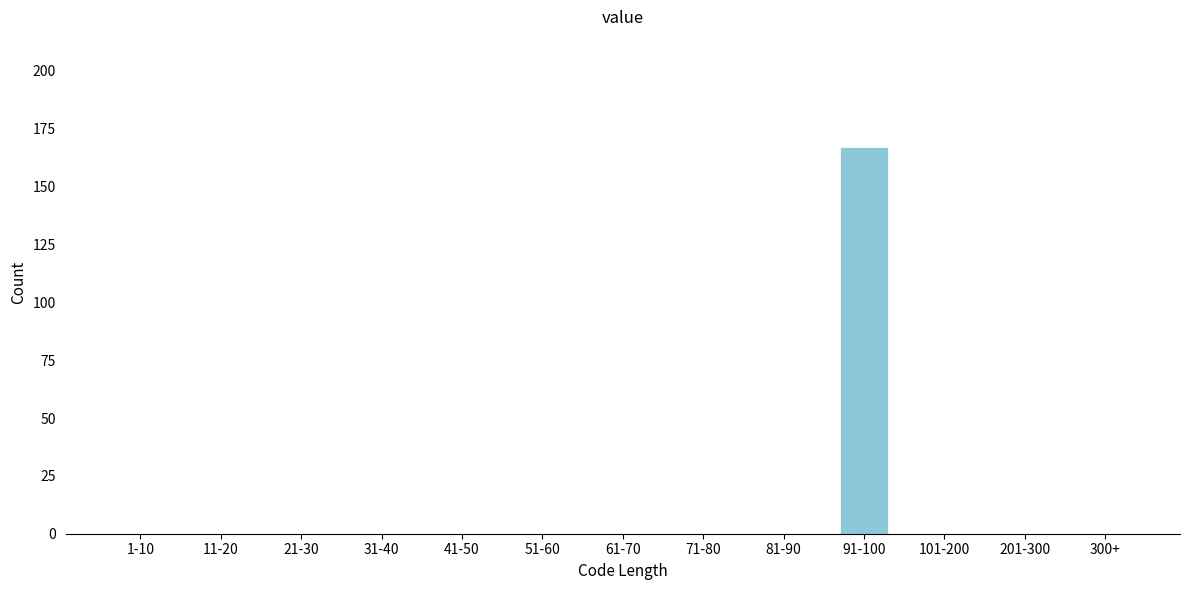

Reading right to left, extract all data points from this chart.

300+=0	201-300=0	101-200=0	91-100=167	81-90=0	71-80=0	61-70=0	51-60=0	41-50=0	31-40=0	21-30=0	11-20=0	1-10=0